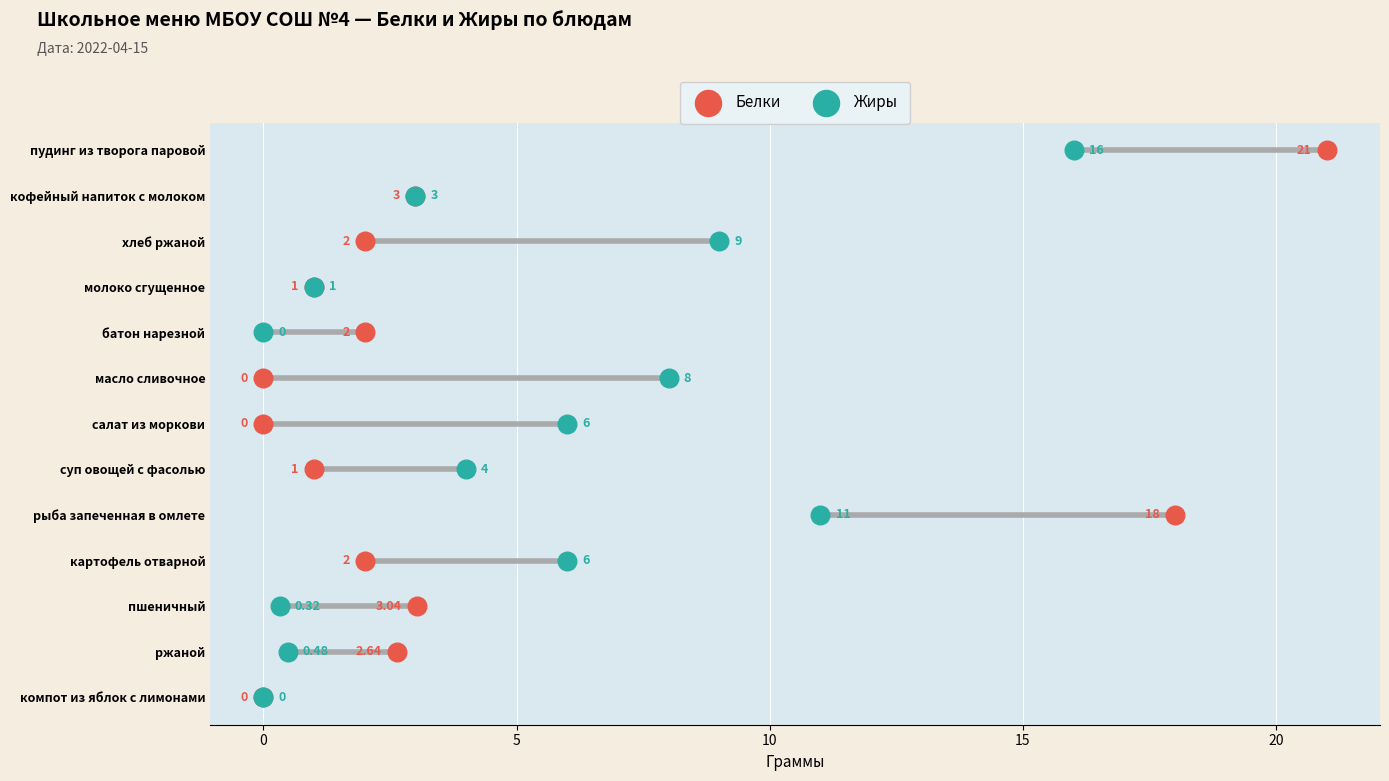

What are all the series names shown in the legend?

Белки, Жиры